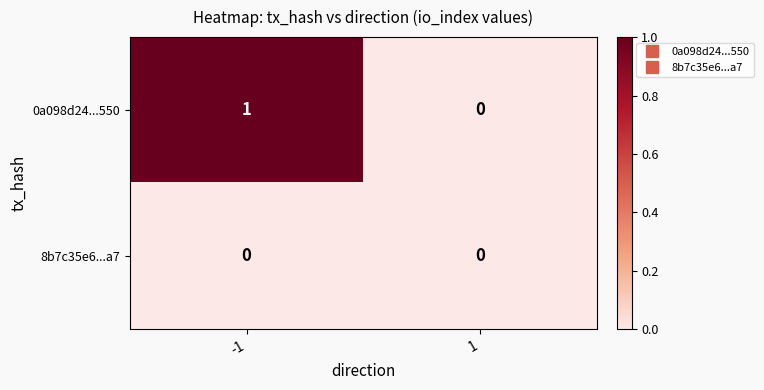

Reading left to right, list all the values displayed in this chart.

0a098d24...550: 1	0
8b7c35e6...a7: 0	0